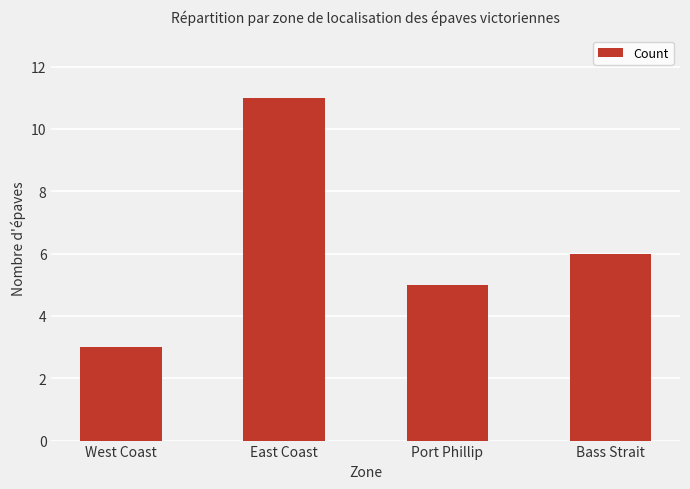

What is the average value?

6